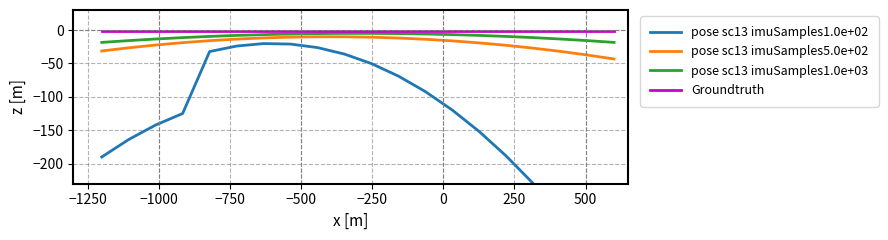

What is the average value of the pose sc13 imuSamples1.0e+03 series?

-10.0